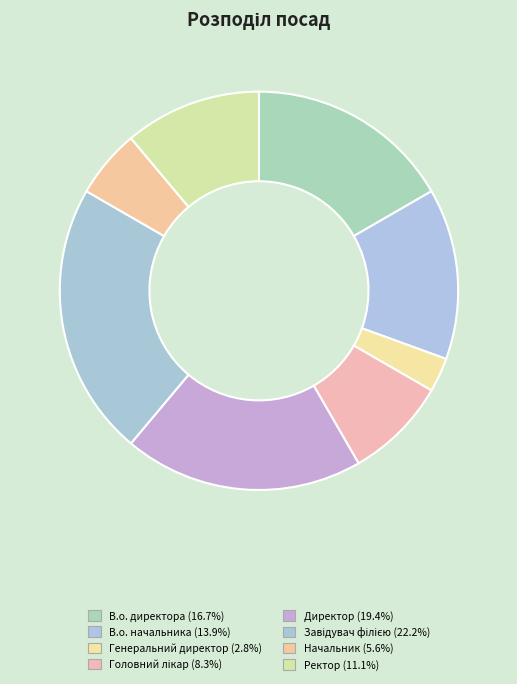

What is the smallest slice in the pie chart?

Генеральний директор